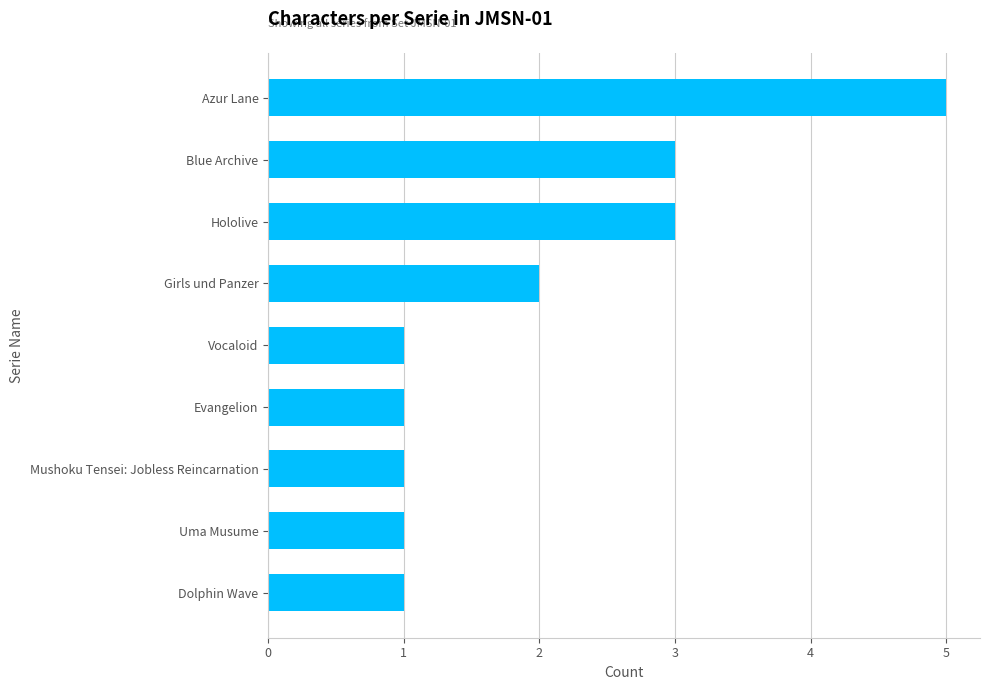

What is the sum of all values?

18